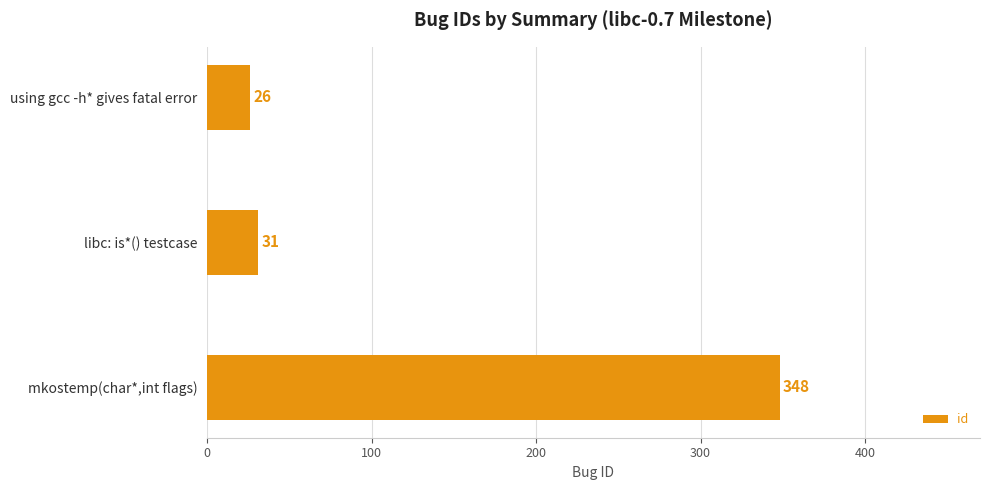

What position from the bottom is using gcc -h* gives fatal error?

3